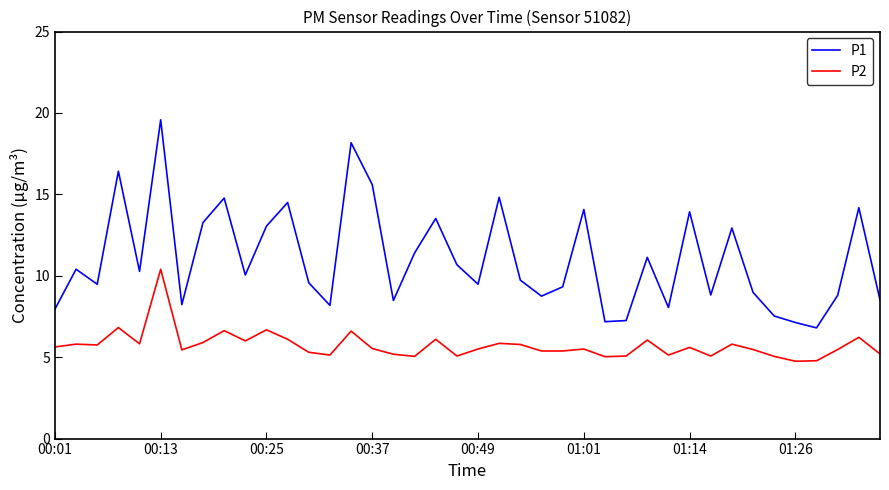

Rank the series by their average value, from highest to lowest.

P1, P2